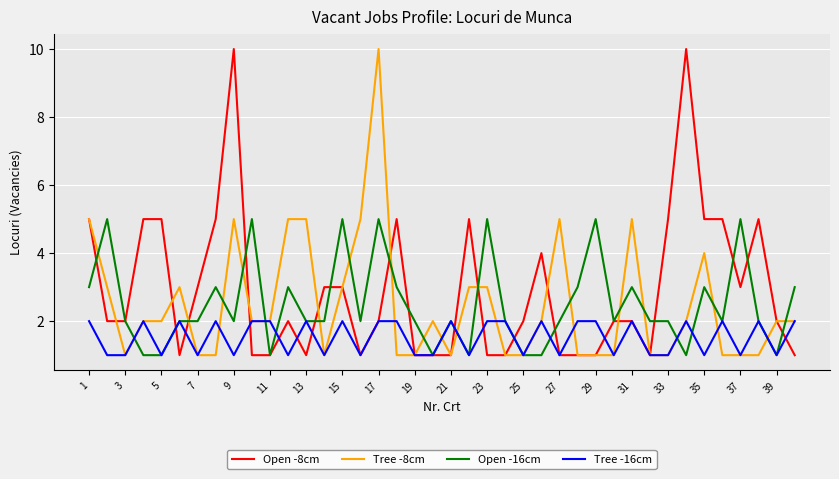

What is the maximum value for Tree -8cm?

10